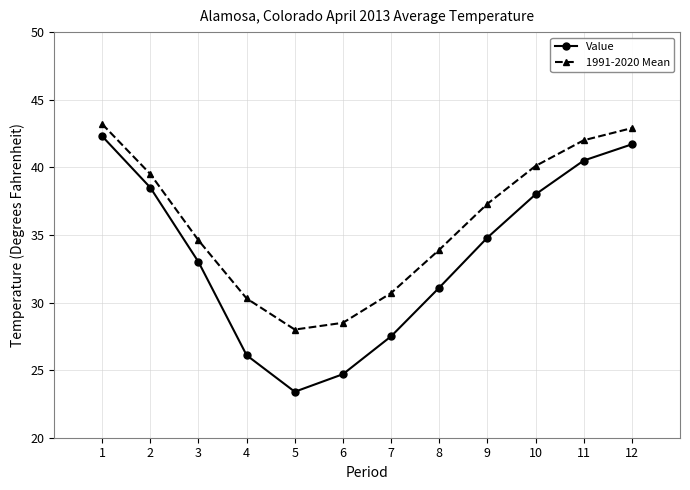

True or false: 1991-2020 Mean and Value cross at least once.

False